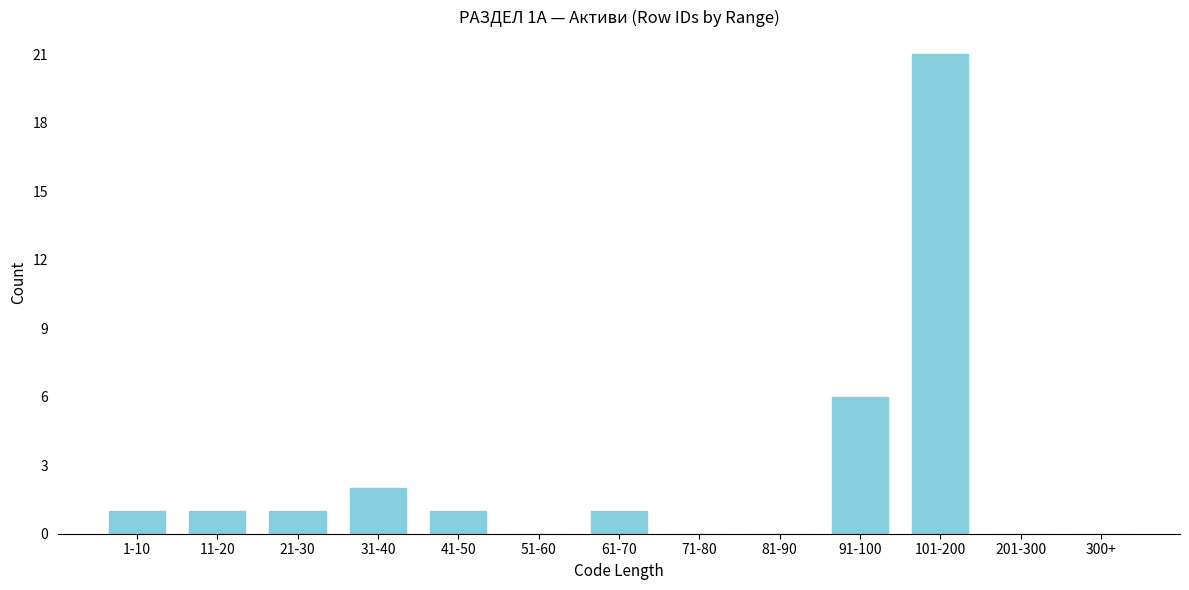

Reading left to right, extract all data points from this chart.

1-10=1	11-20=1	21-30=1	31-40=2	41-50=1	51-60=0	61-70=1	71-80=0	81-90=0	91-100=6	101-200=21	201-300=0	300+=0